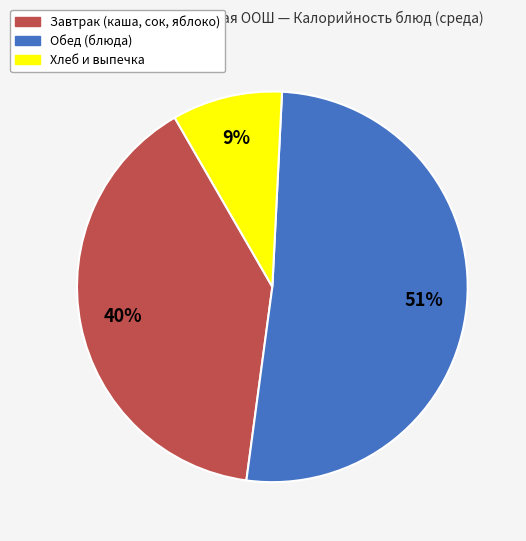

How many slices are in this pie chart?

3